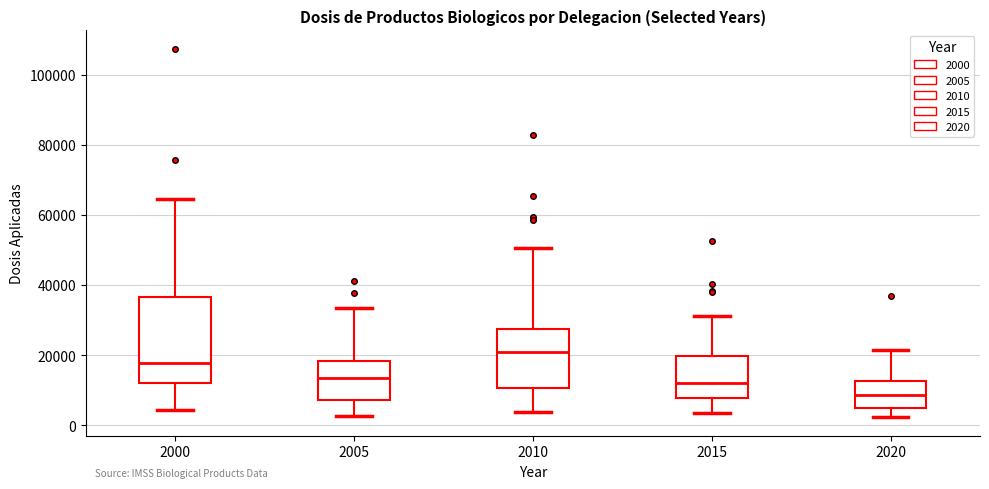

Which box's median line is the highest?

2010